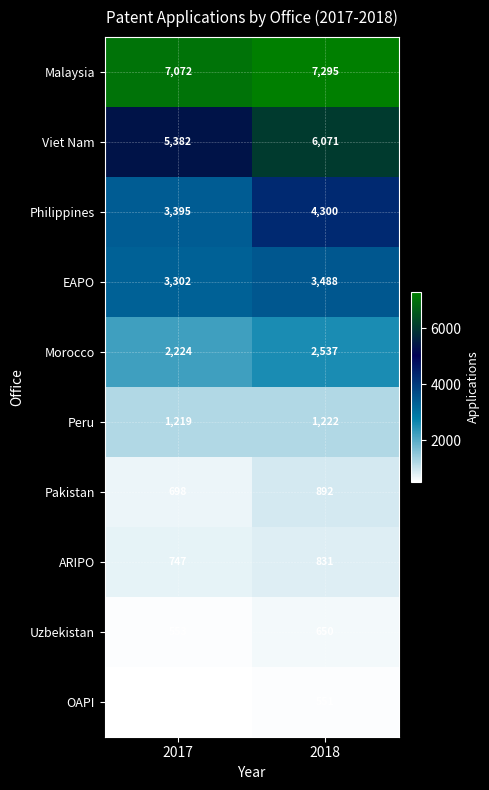

True or false: Peru has a value of 1848 at 2018.

False